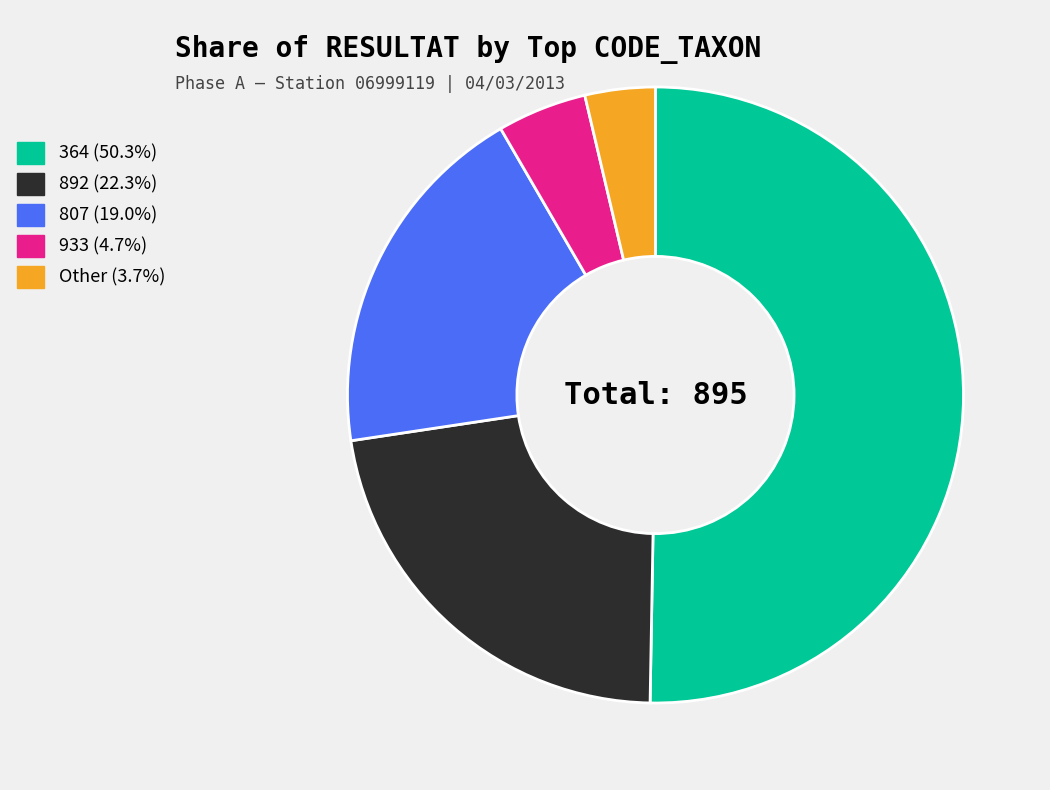

Rank the categories by value from lowest to highest.

Other, 933, 807, 892, 364